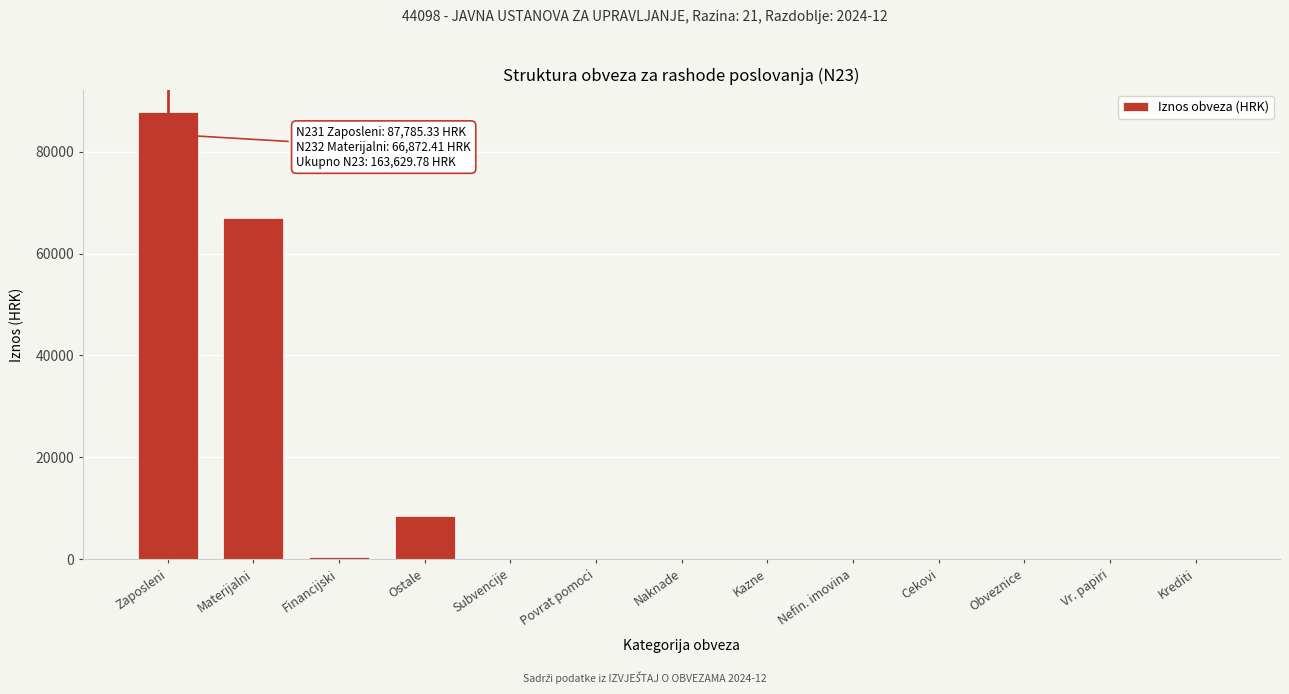

Reading right to left, list all the values displayed in this chart.

Krediti=0.0	Vr. papiri=0.0	Obveznice=0.0	Cekovi=0.0	Nefin. imovina=0.0	Kazne=0.0	Naknade=0.0	Povrat pomoci=0.0	Subvencije=0.0	Ostale=8551.7	Financijski=420.4	Materijalni=66872.4	Zaposleni=87785.3